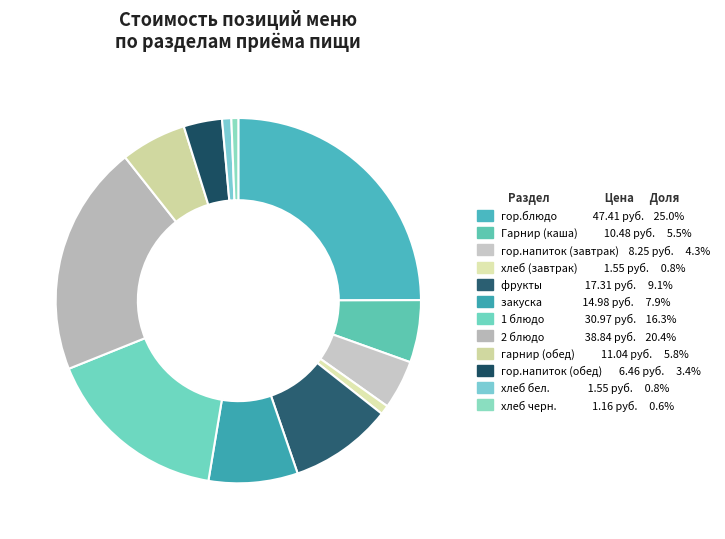

To the nearest percent, what is the average slice percentage?

8%